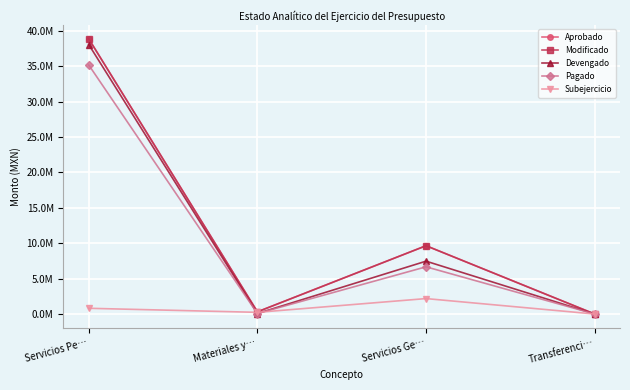

Where does the Aprobado series first go above 9651597?

Servicios Pe…